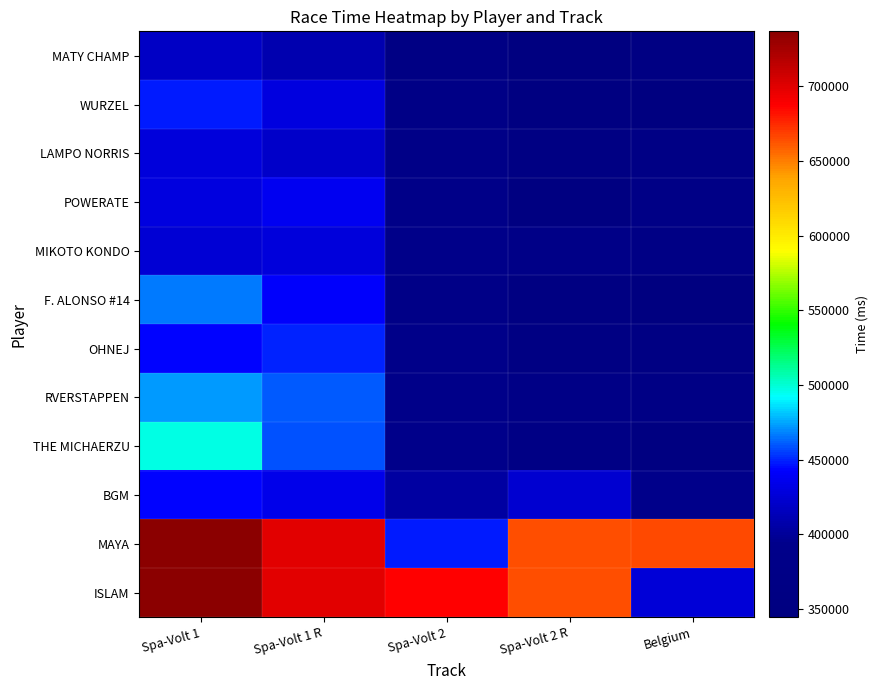

What is the total value across all series at Spa-Volt 2?

4975734